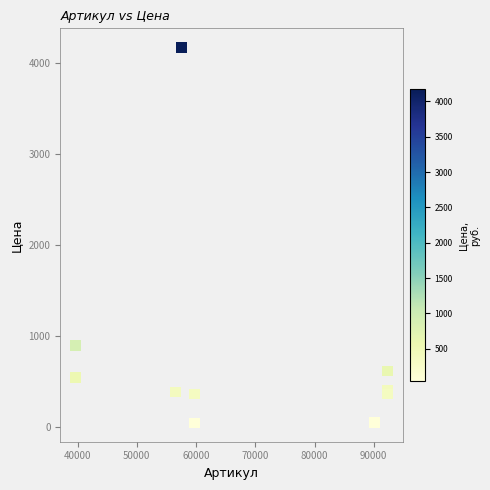

What Y value in the scatter plot is closest to 2109?

896.0